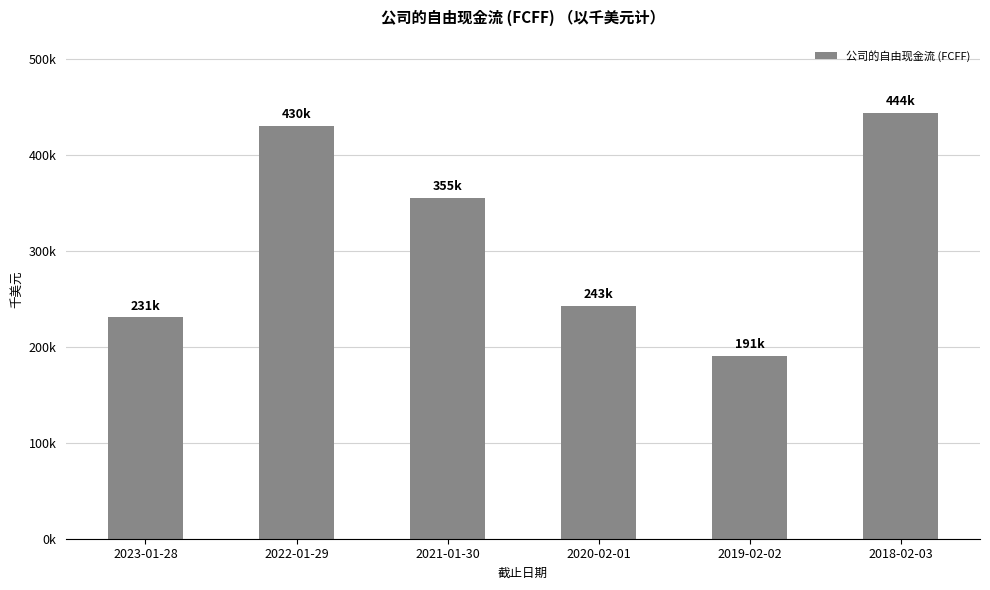

What is the difference between the maximum and minimum values?

253249